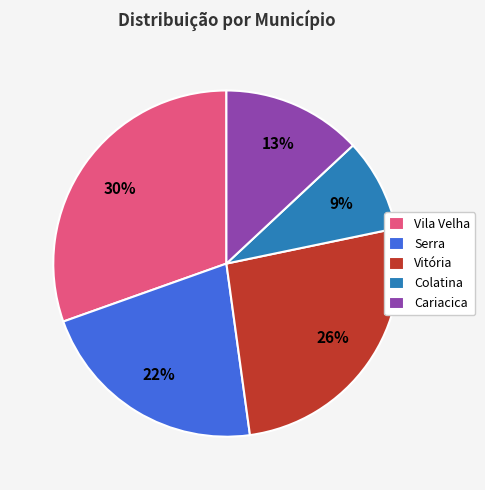

Approximately how many times larger is the value at Cariacica compared to Serra?

0.6